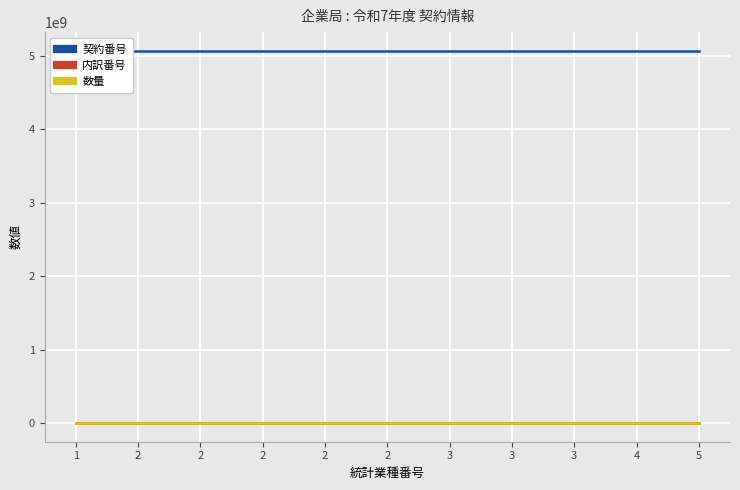

Which series has the largest range (max minus min)?

契約番号